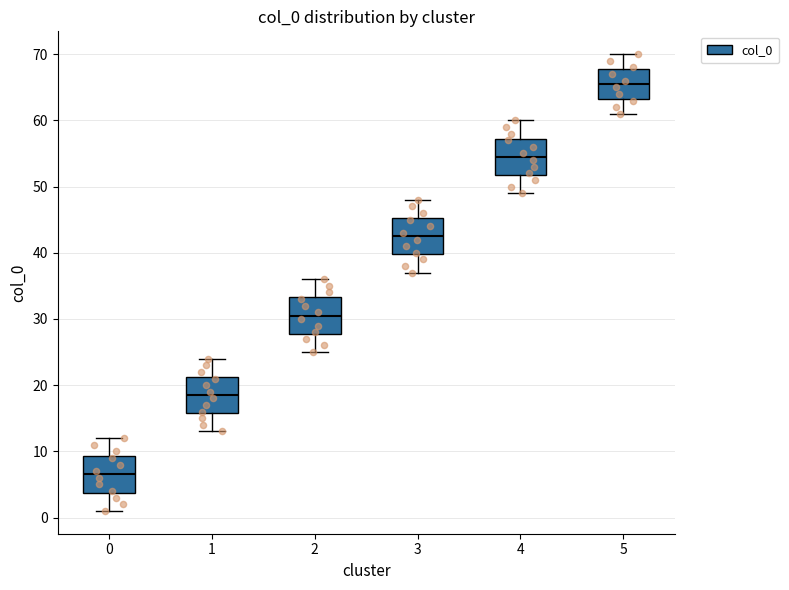

Reading left to right, read every box against the y-axis: the position of its median line, the range the box covers, and the ends of its whiskers. The values are not printed on the chart, so give them approximately, as read against the axis.

0: median 7, box 4 to 9, whiskers 1 to 12
1: median 19, box 16 to 21, whiskers 13 to 24
2: median 31, box 28 to 33, whiskers 25 to 36
3: median 43, box 40 to 45, whiskers 37 to 48
4: median 55, box 52 to 57, whiskers 49 to 60
5: median 66, box 63 to 68, whiskers 61 to 70